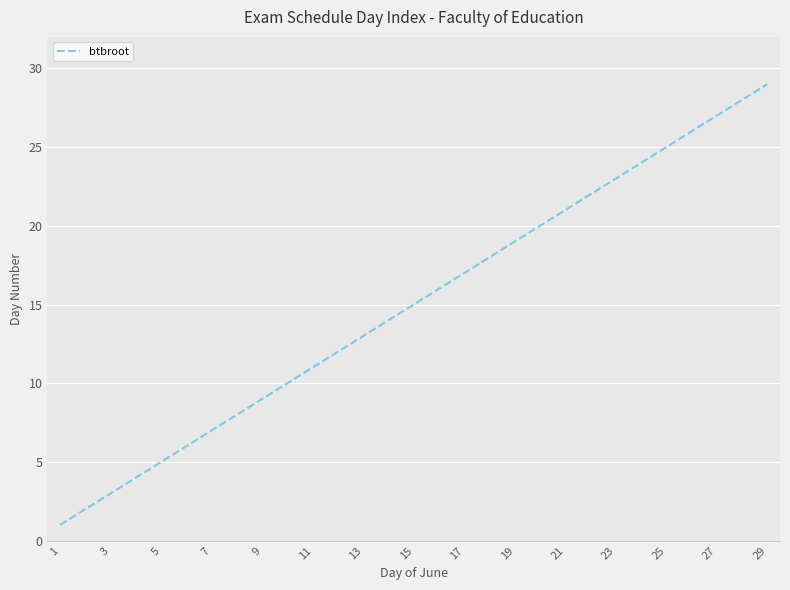

What is the maximum value shown in the chart?

29